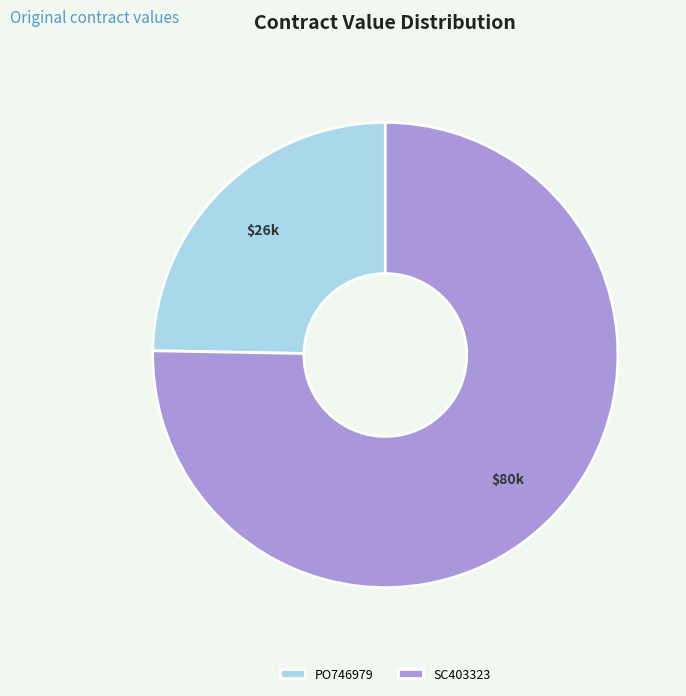

Approximately how many times larger is the value at SC403323 compared to PO746979?

3.0